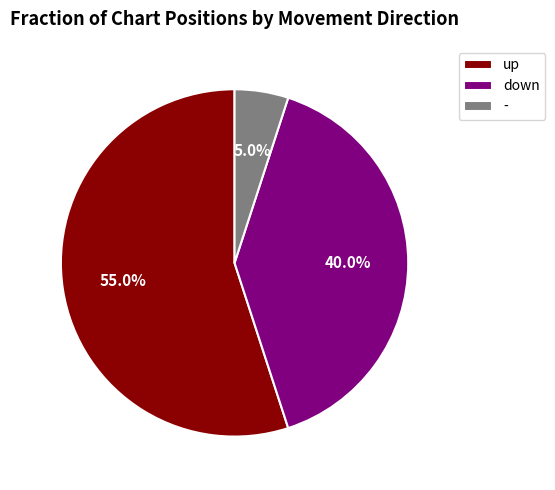

Between - and up, which is larger?

up